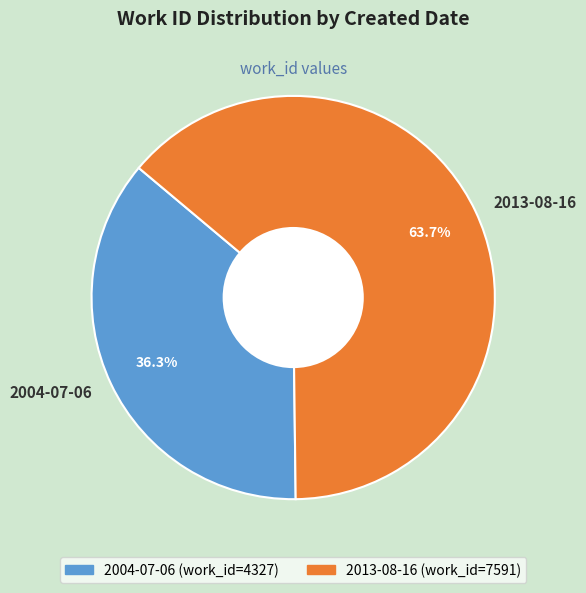

To the nearest percent, what percentage of the pie is 2013-08-16?

64%